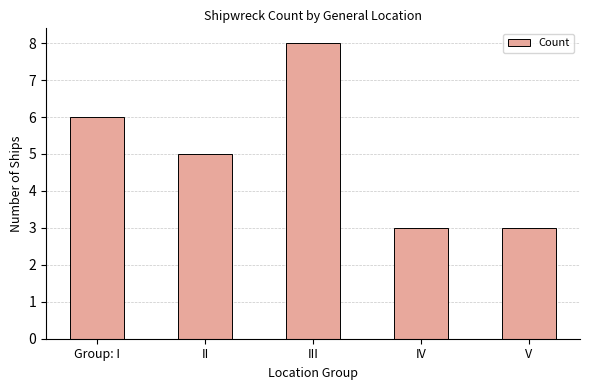

Does the chart contain any negative values?

No